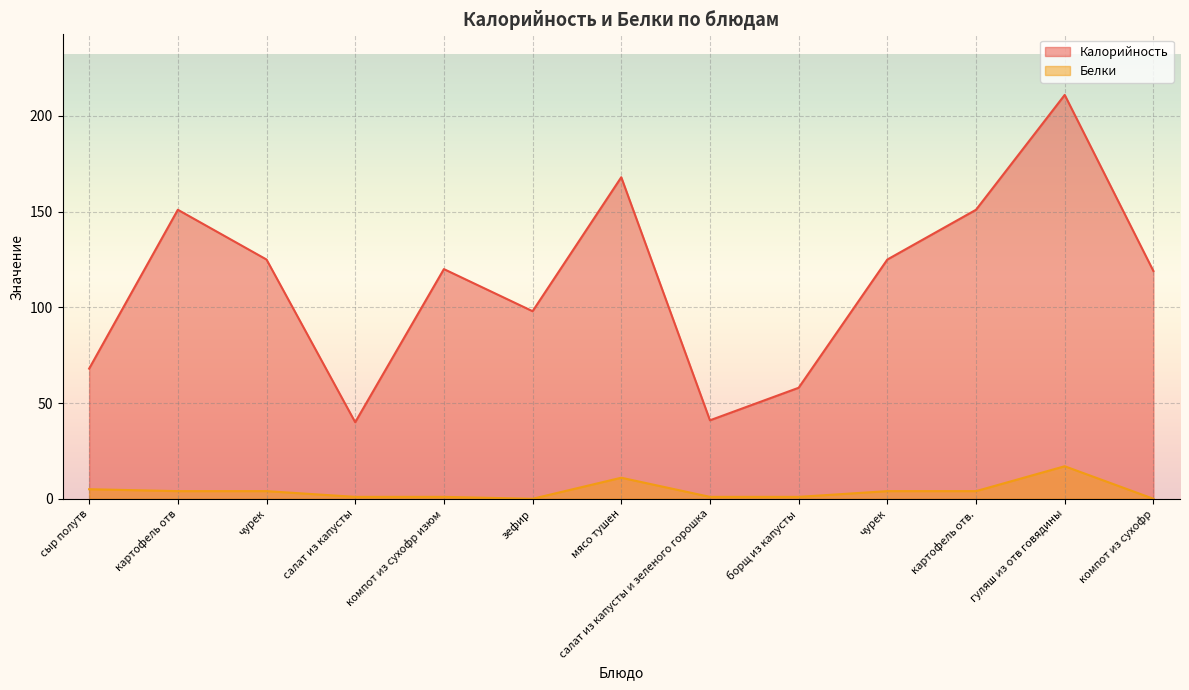

What value does the Калорийность series have at борщ из капусты?

58